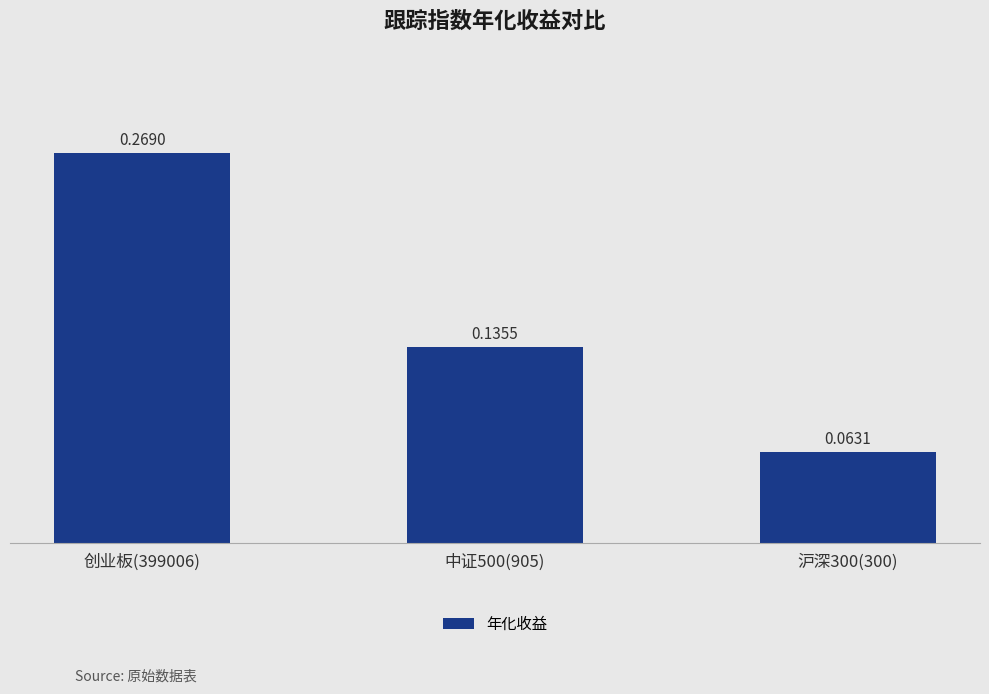

Which has a higher value, 沪深300(300) or 中证500(905)?

中证500(905)